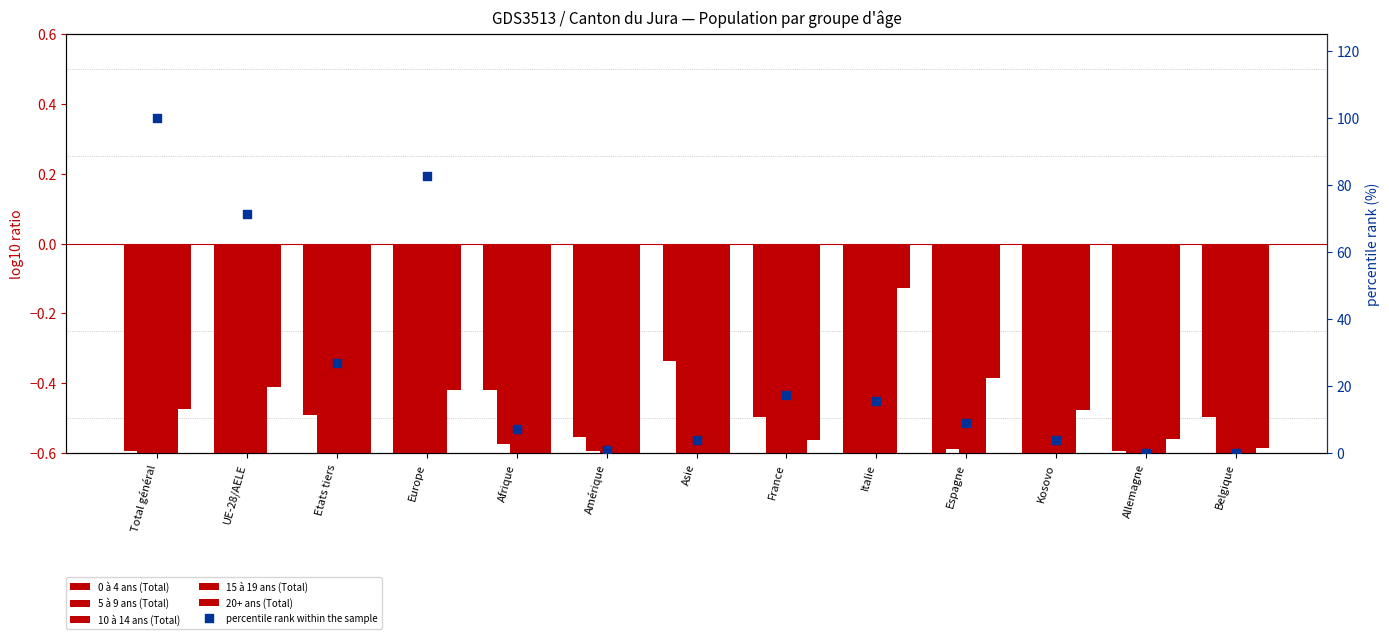

Which series contains the highest Y value?

percentile rank within the sample